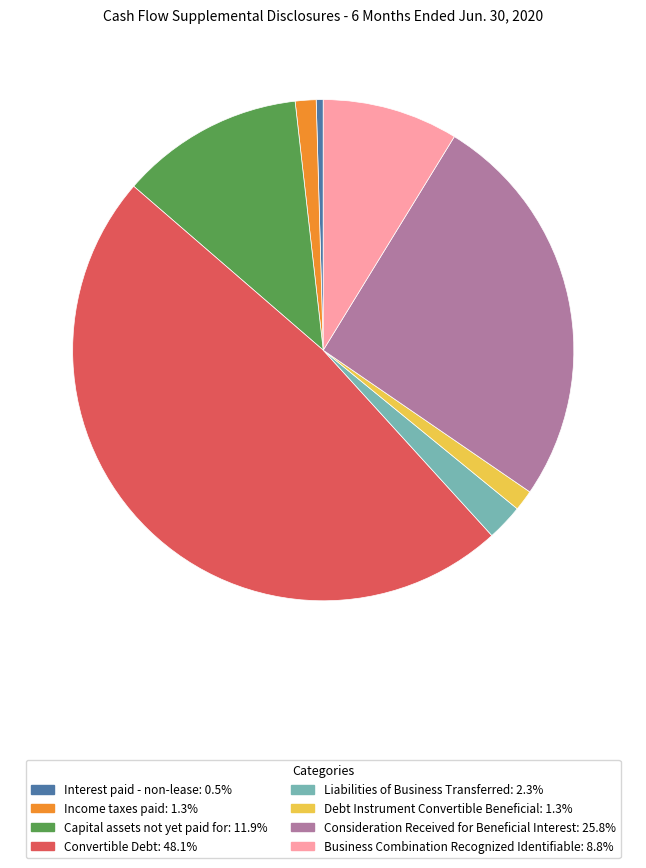

Does any single category account for the majority?

No